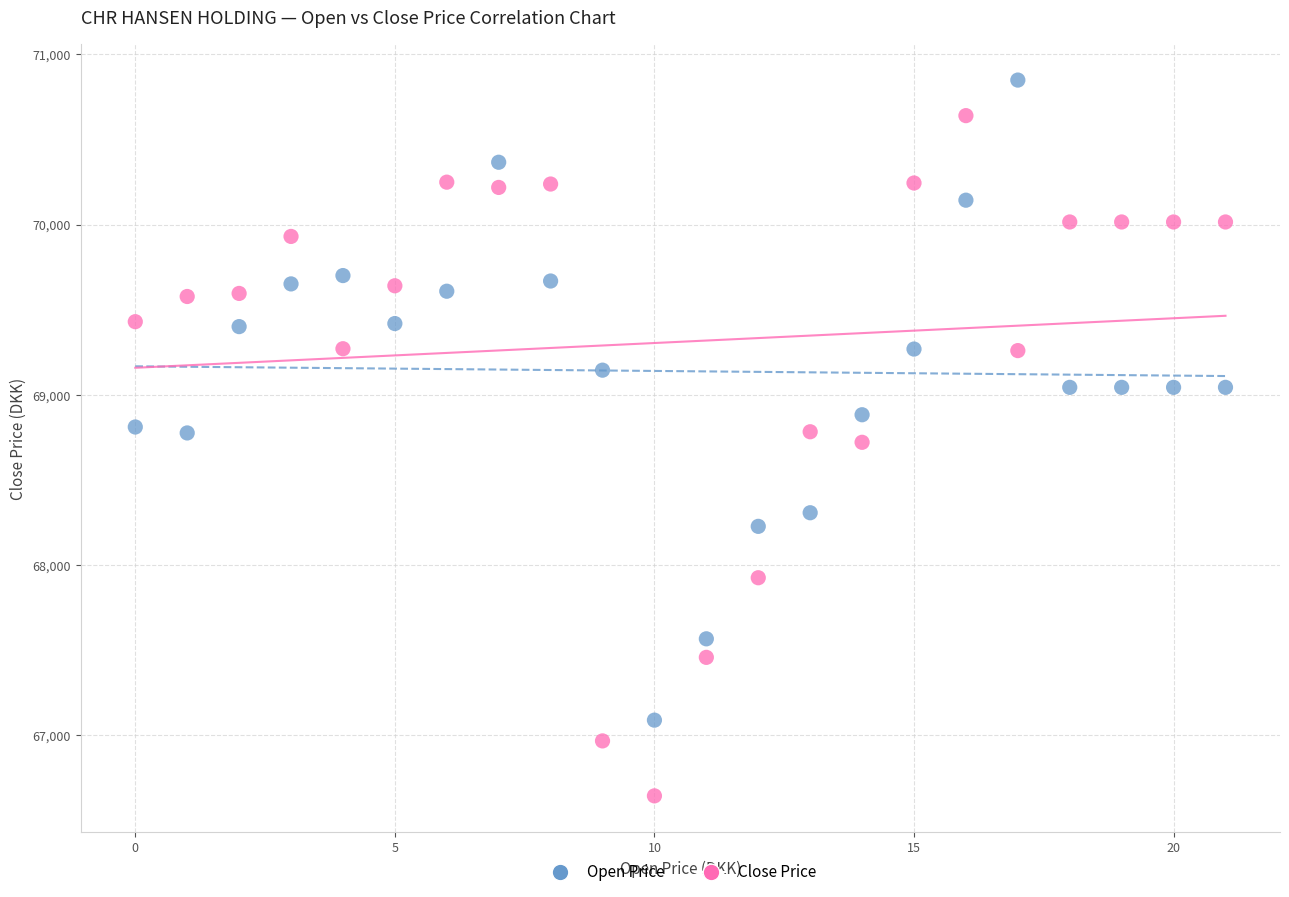

In the Close Price series, what Y value is closest to 68641?

68720